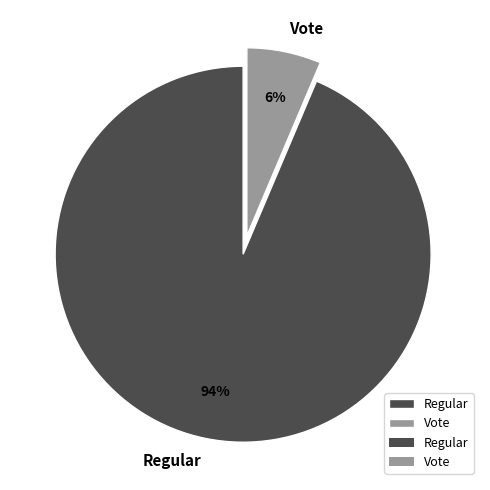

What is the largest slice in the pie chart?

Regular